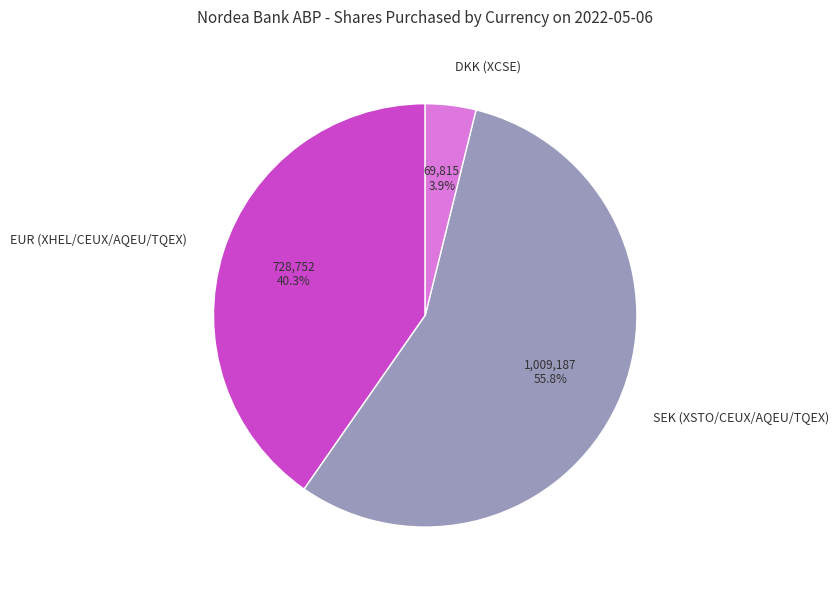

To the nearest percent, what is the combined percentage of SEK (XSTO/CEUX/AQEU/TQEX) and EUR (XHEL/CEUX/AQEU/TQEX)?

96%